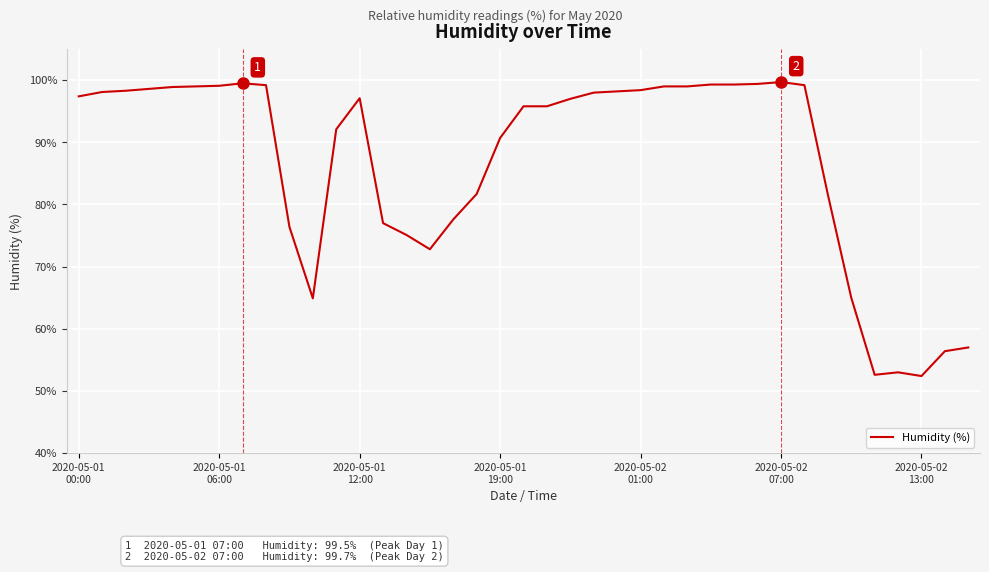

What is the greatest value displayed?

99.7